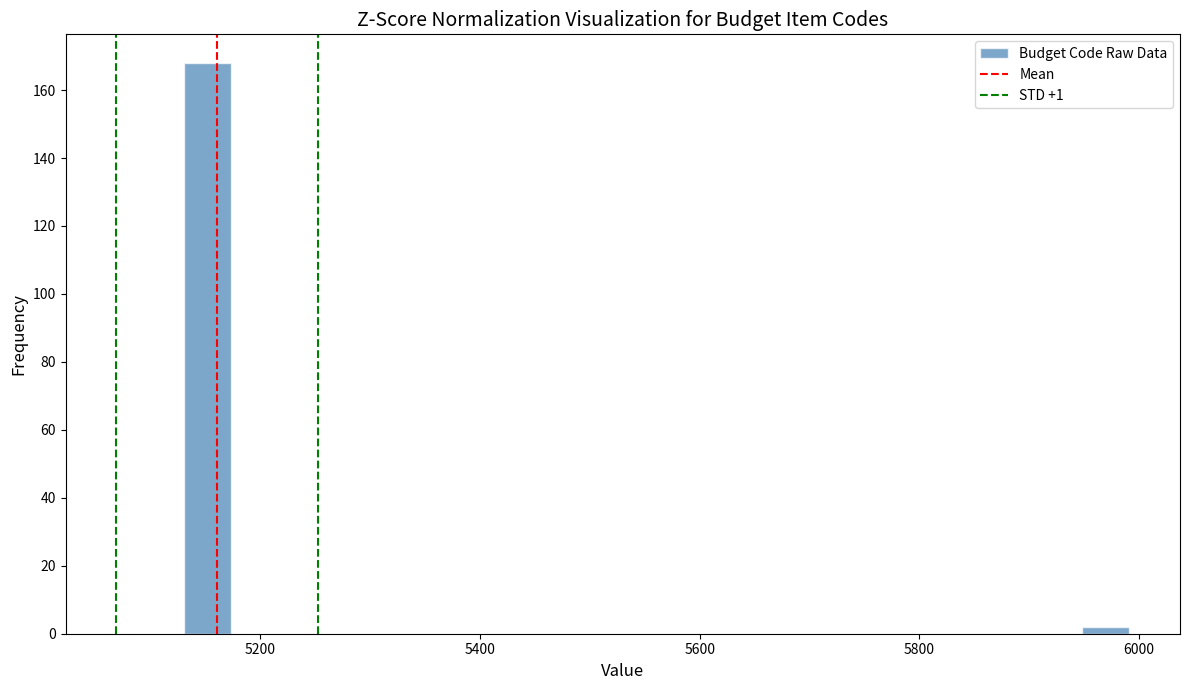

Around what value on the x-axis is the tallest bar? Give the approximate position of its centre, as read against the axis.

5160